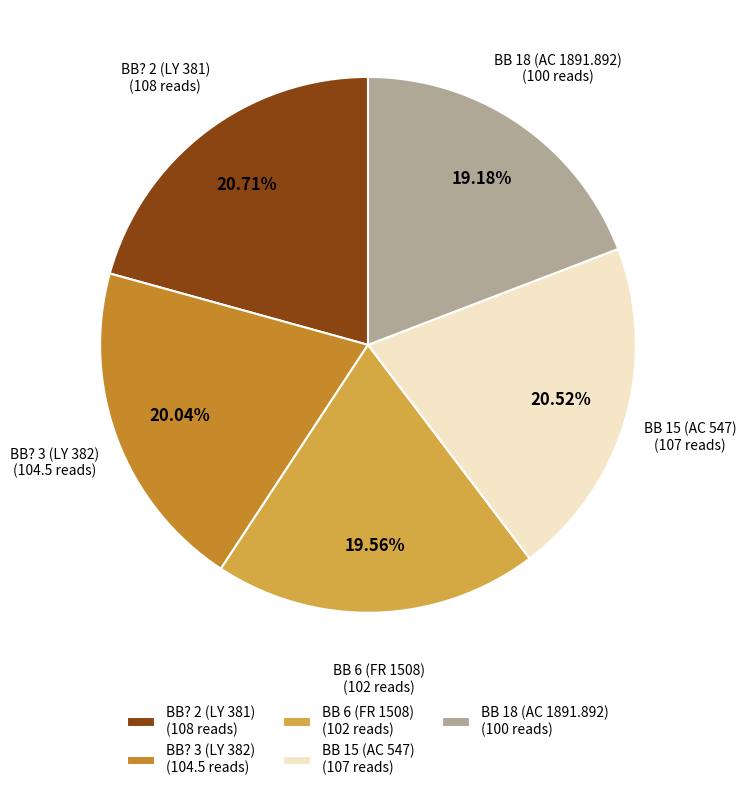

To the nearest percent, what is the average slice percentage?

20%